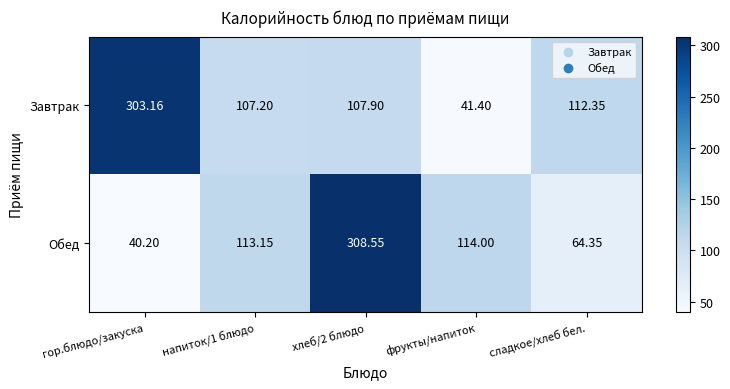

List the series in order of their overall mean, lowest first.

Обед, Завтрак